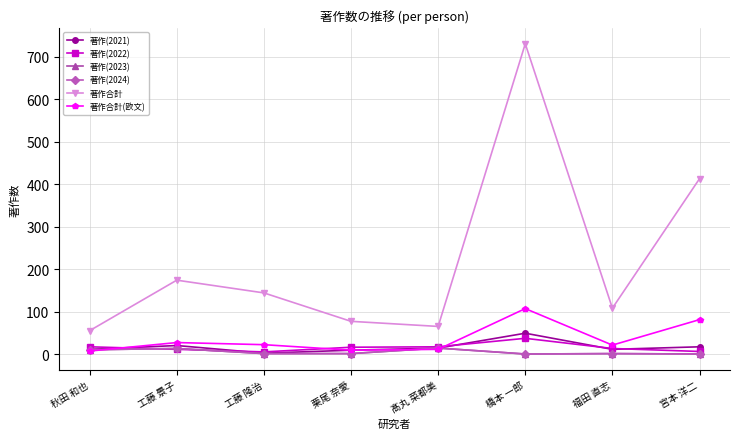

Does the chart have visible grid lines?

Yes